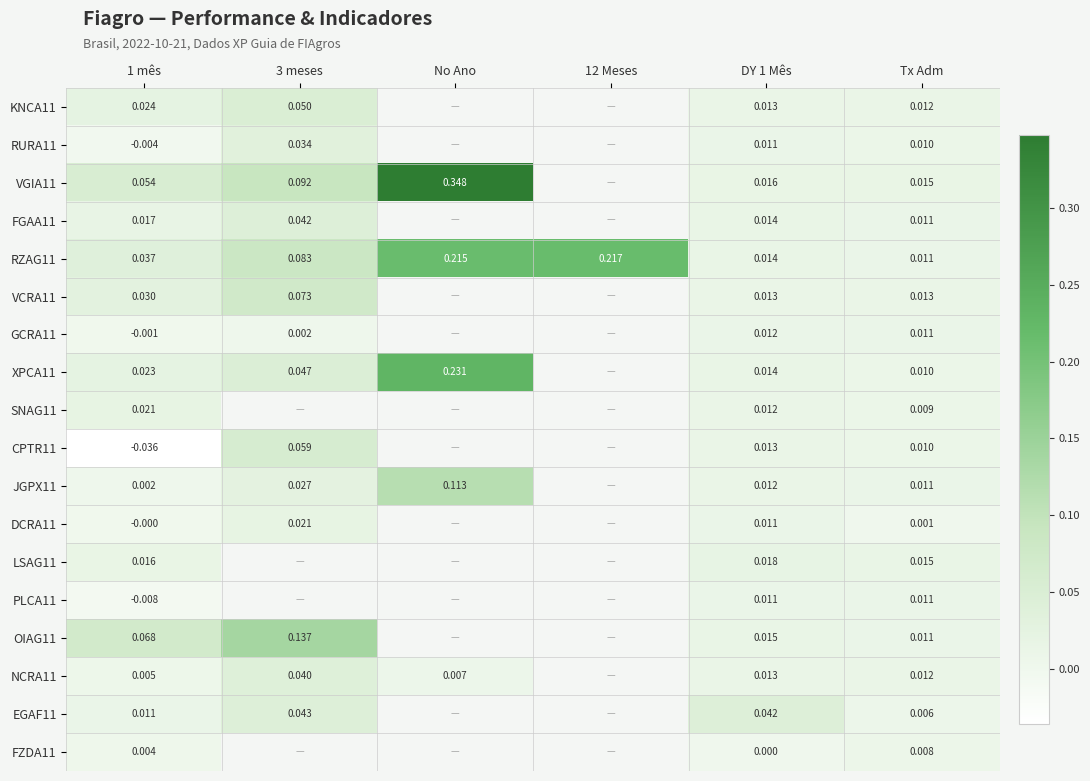

Is the value of PLCA11 at 1 mês greater than the value of DCRA11 at 1 mês?

No